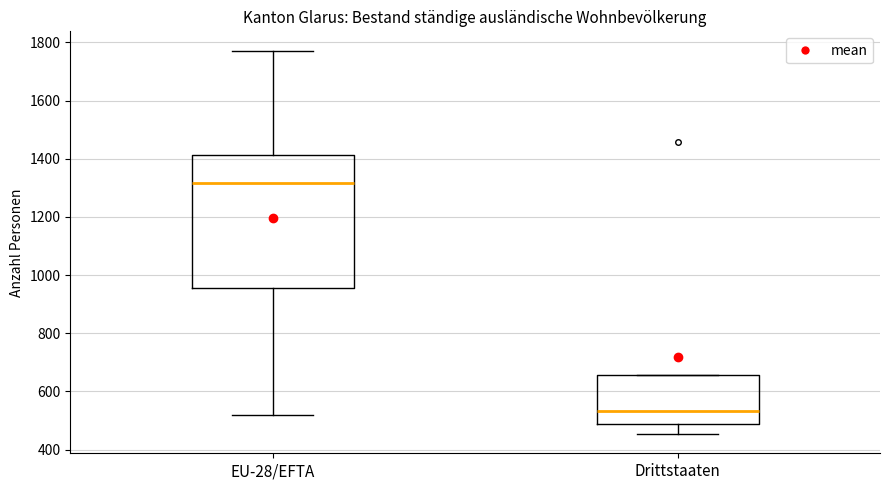

Reading left to right, transcribe this box plot: for each box, give where its median line is, the range the box spans, and where its two whiskers end, as read against the y-axis. The values are not printed on the chart, so give them approximately, as read against the axis.

EU-28/EFTA: median 1320, box 960 to 1420, whiskers 520 to 1780
Drittstaaten: median 540, box 480 to 660, whiskers 460 to 660